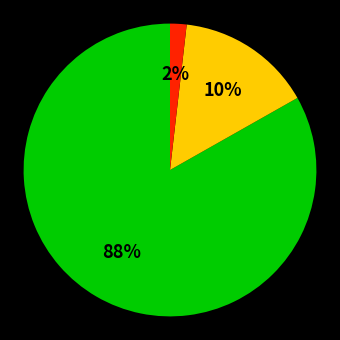

What is the change in value from 59.4 to 10.7?

-48.7